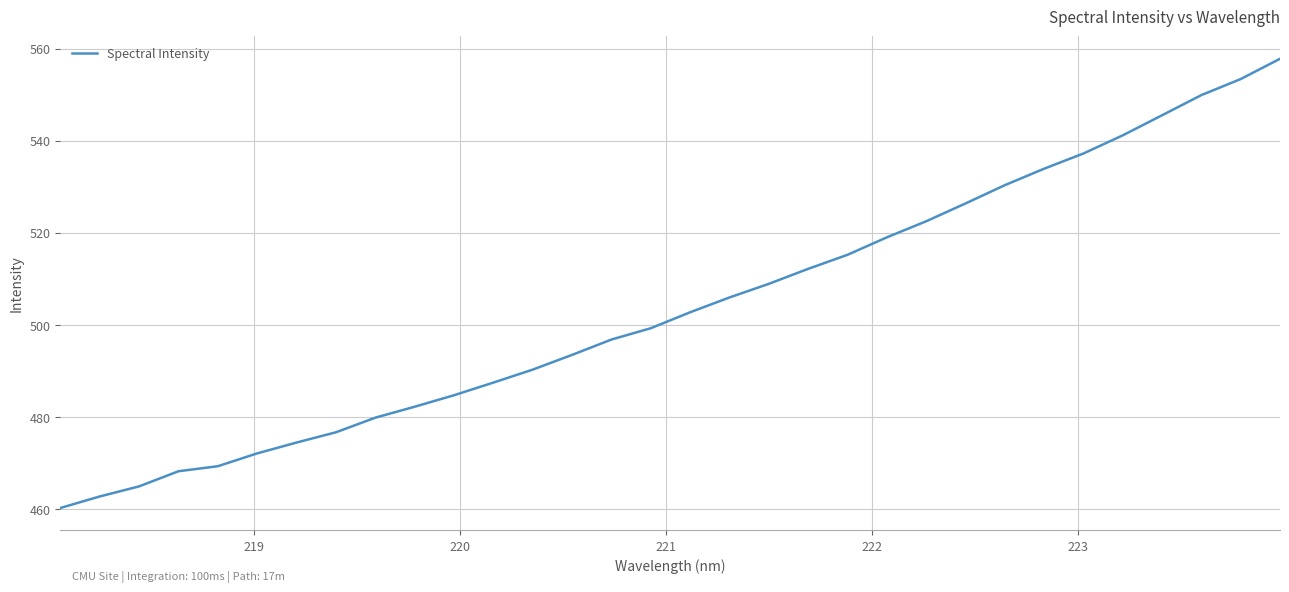

What is the maximum value shown in the chart?

557.8